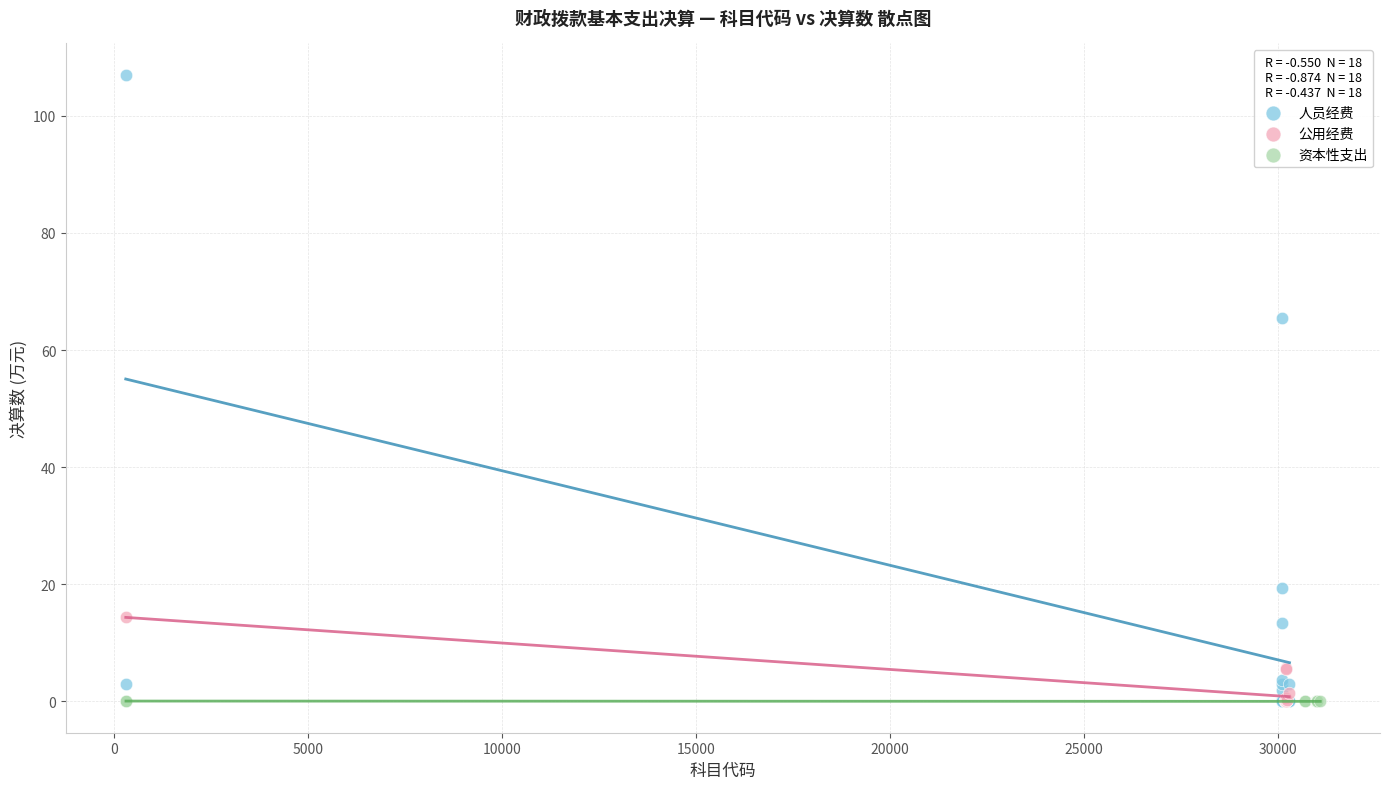

Which series has the largest Y range (max minus min)?

人员经费